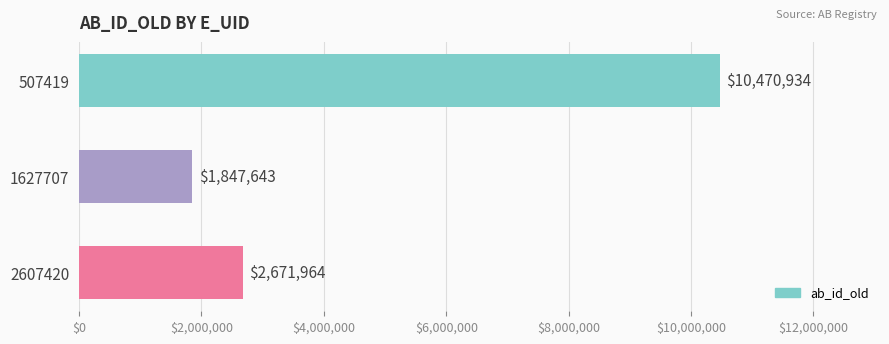

Which has a higher value, 507419 or 2607420?

507419